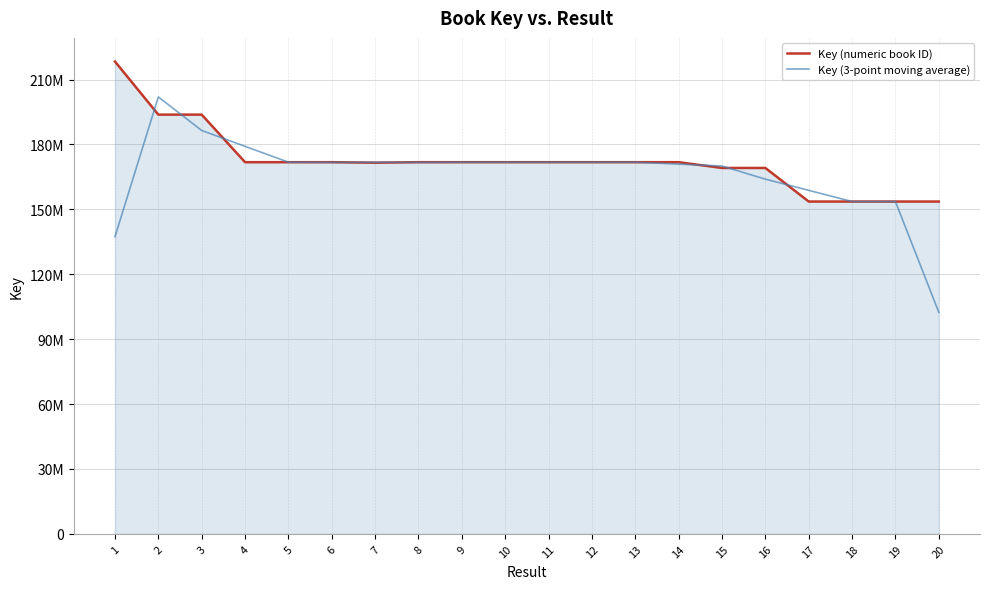

Where is Key (numeric book ID) nearest to the value 185995438?

2